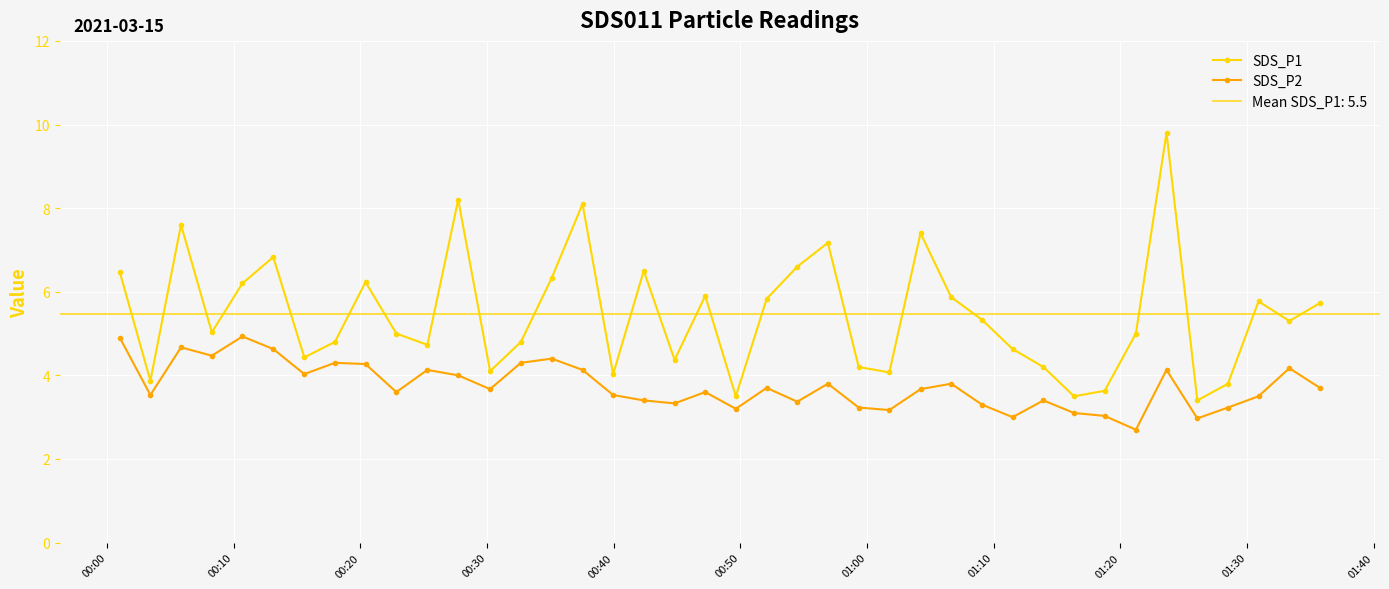

What is the value of the SDS_P1 point at the 17th from the left?

4.0